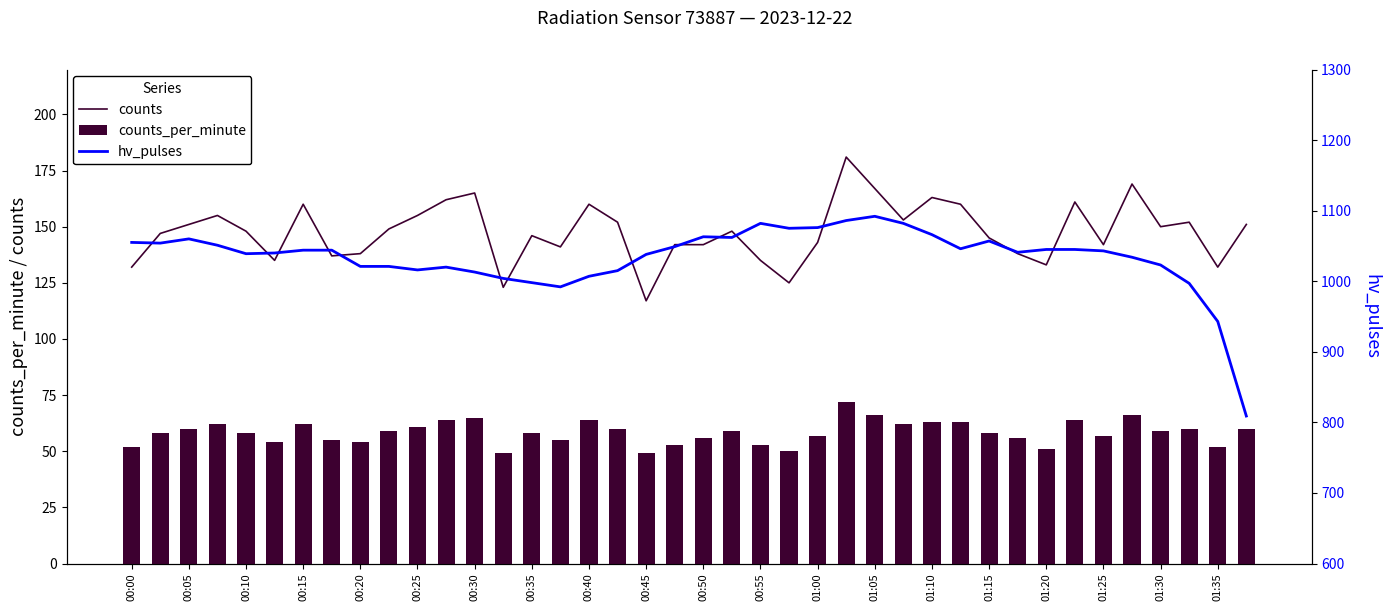

What is the maximum value for counts?

181